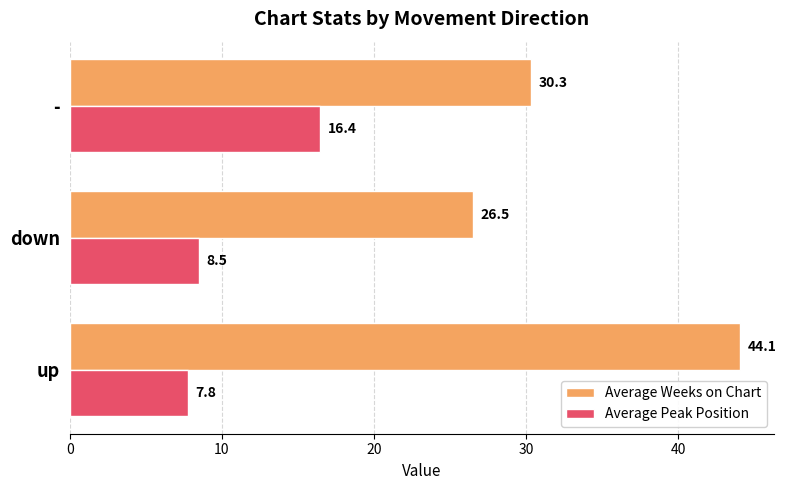

True or false: Average Peak Position has a value of 23.8 at -.

False